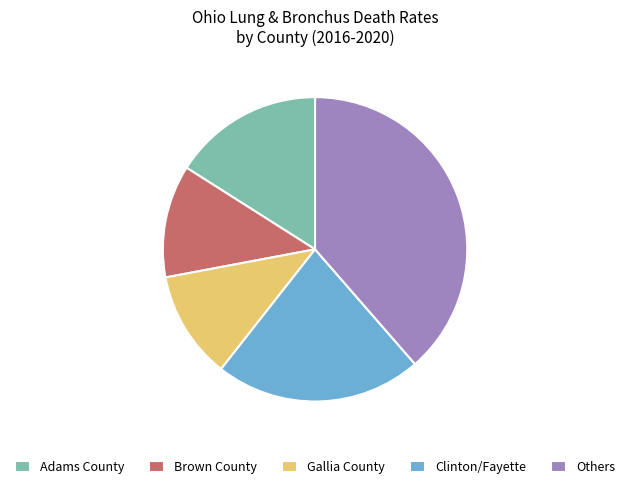

Is there a majority slice in this chart?

No